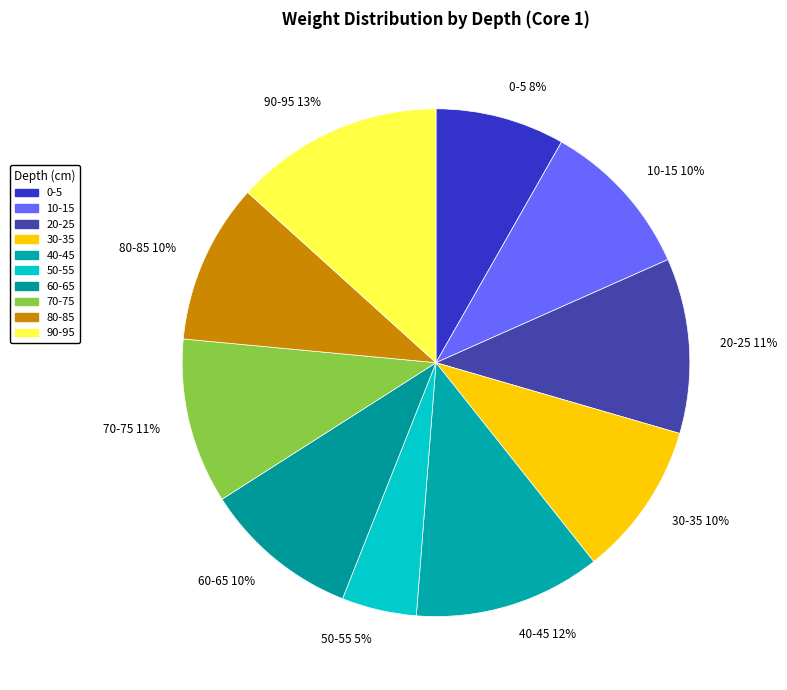

Is the sum of 30-35 and 60-65 greater than half?

No